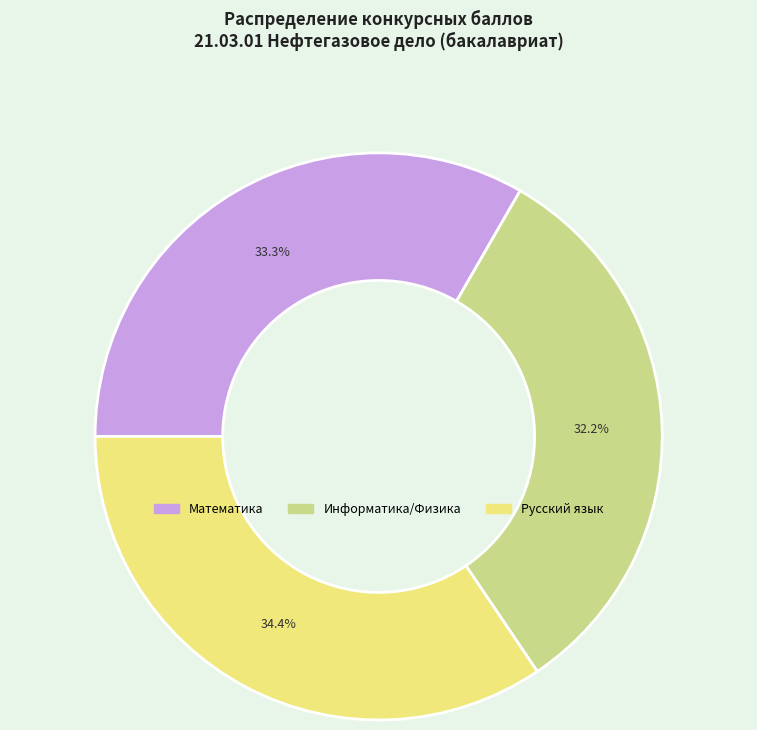

Does any single category account for the majority?

No